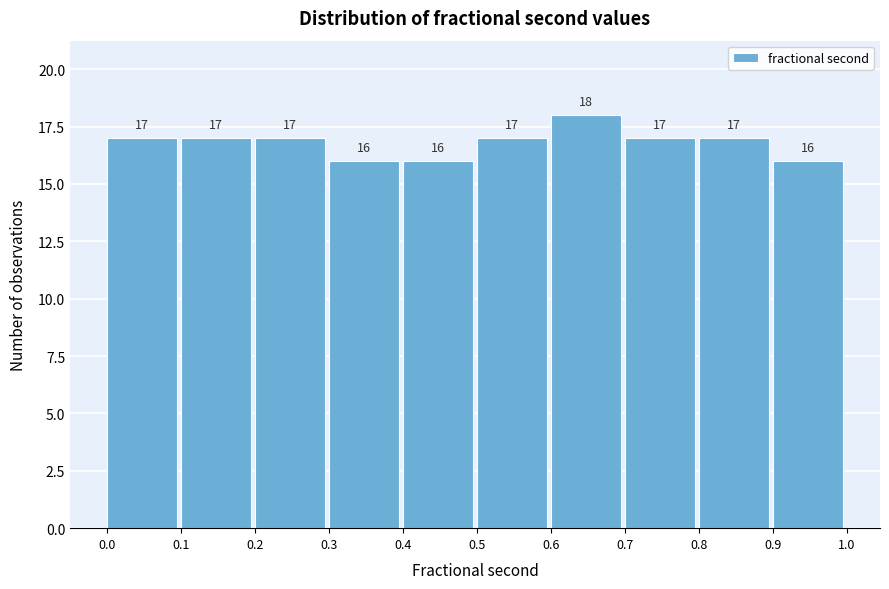

Reading left to right, transcribe this chart: for each bar, give the range it covers on the x-axis and its height.

0.0 to 0.1: 17
0.1 to 0.2: 17
0.2 to 0.3: 17
0.3 to 0.4: 16
0.4 to 0.5: 16
0.5 to 0.6: 17
0.6 to 0.7: 18
0.7 to 0.8: 17
0.8 to 0.9: 17
0.9 to 1.0: 16